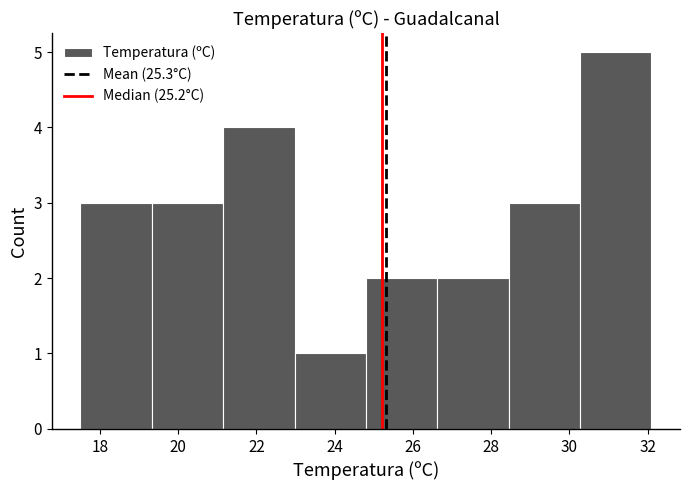

Over which range of the x-axis is the bar tallest?

30.2 to 32.2